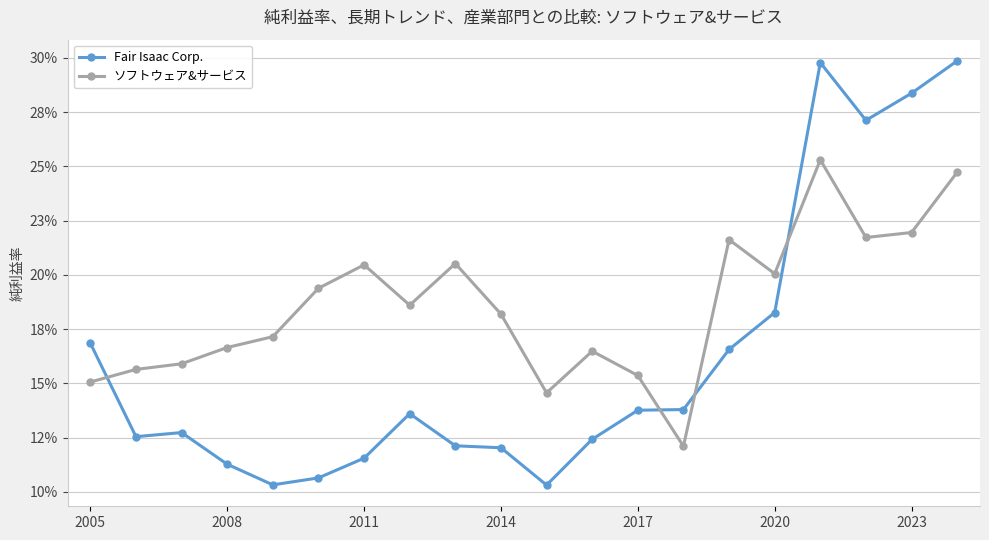

What are all the series names shown in the legend?

Fair Isaac Corp., ソフトウェア&サービス